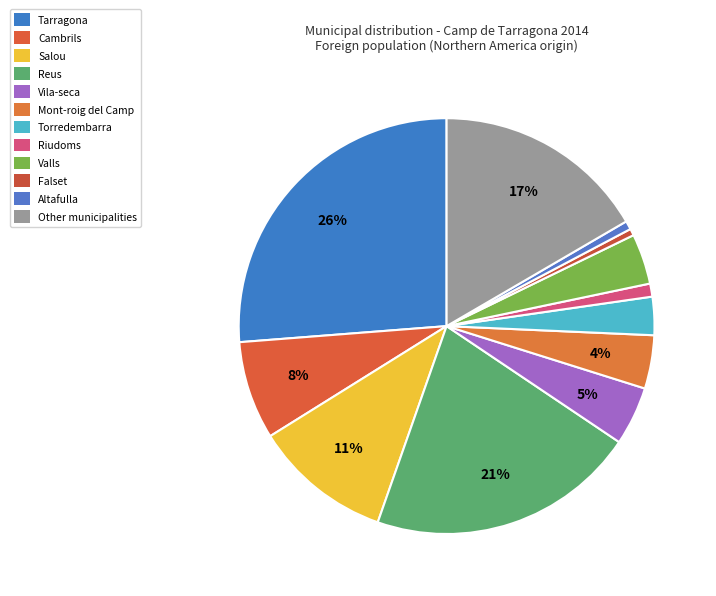

Which category has the smallest portion of the pie?

Falset